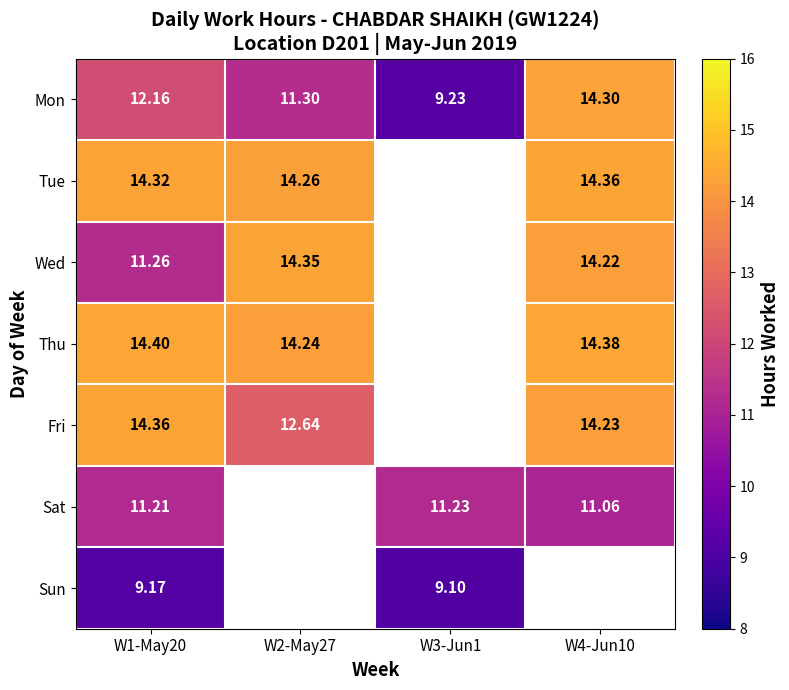

What is the sum of the Sun values at W3-Jun1 and W1-May20?

18.3